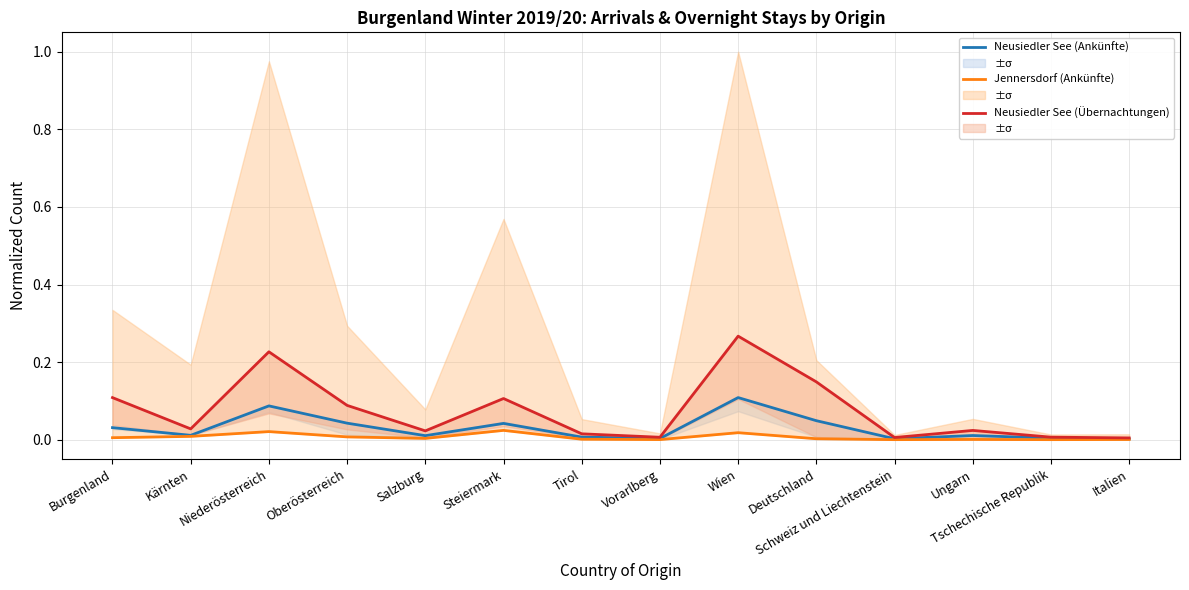

The value of Neusiedler See (Übernachtungen) at Deutschland is 0.2. True or false?

False